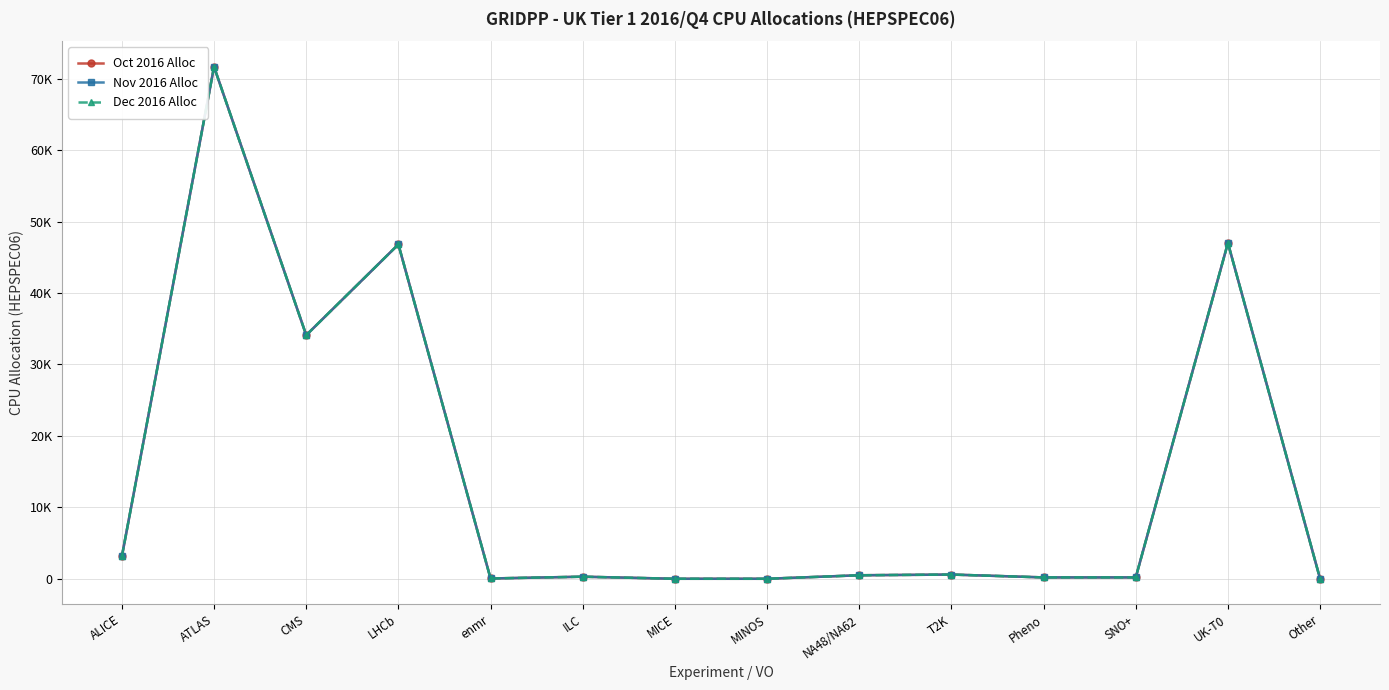

Does the chart have visible grid lines?

Yes